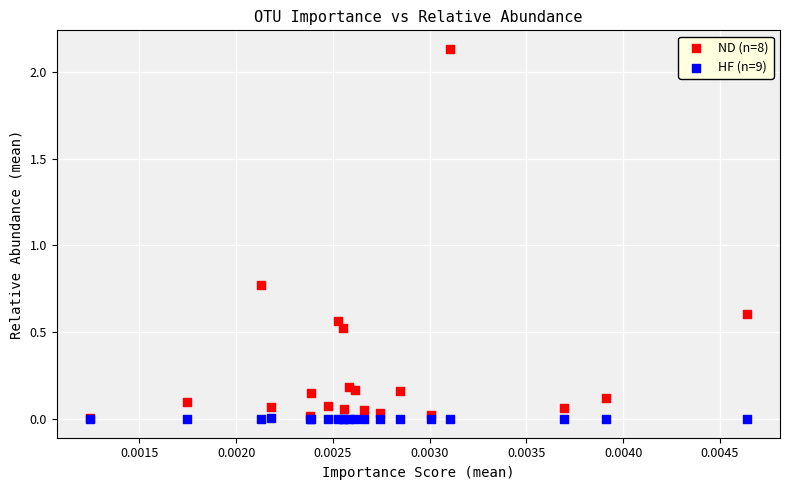

What are all the series names shown in the legend?

ND (n=8), HF (n=9)